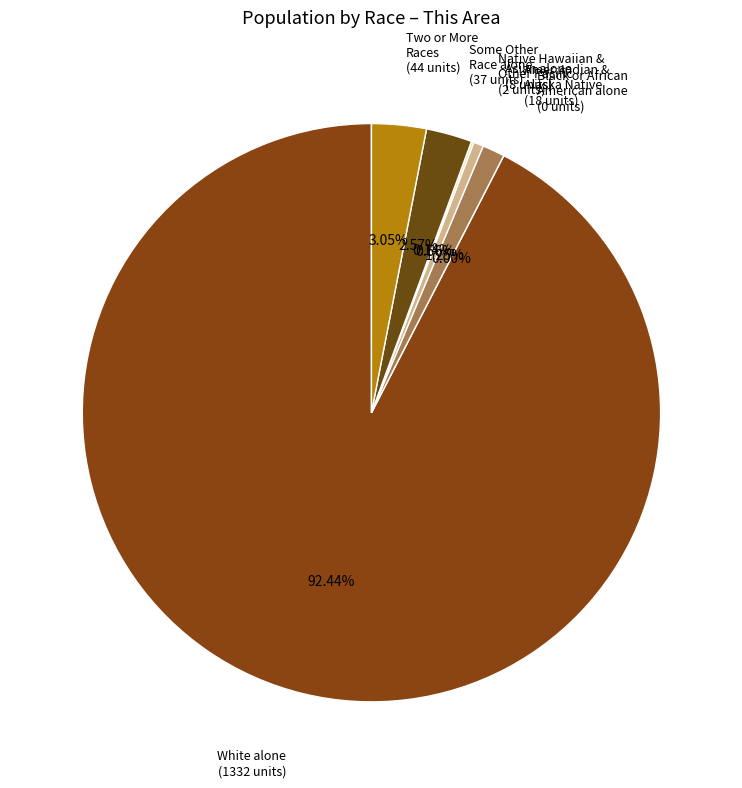

What is the change in value from White alone to Asian alone?

-1324